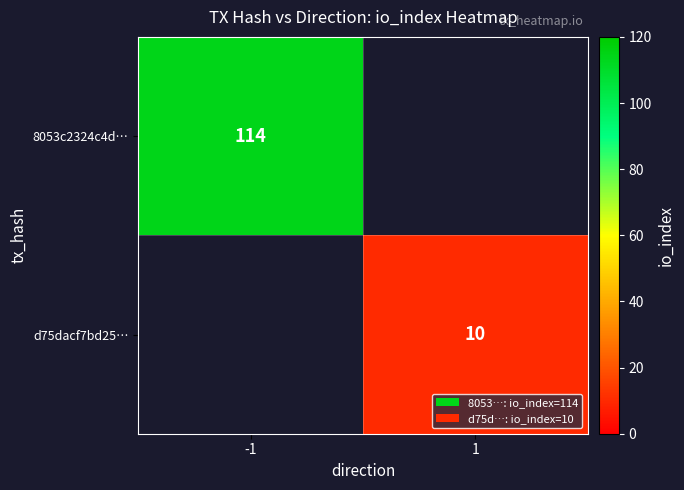

The value of d75dacf7bd25… at 1 is 2. True or false?

False